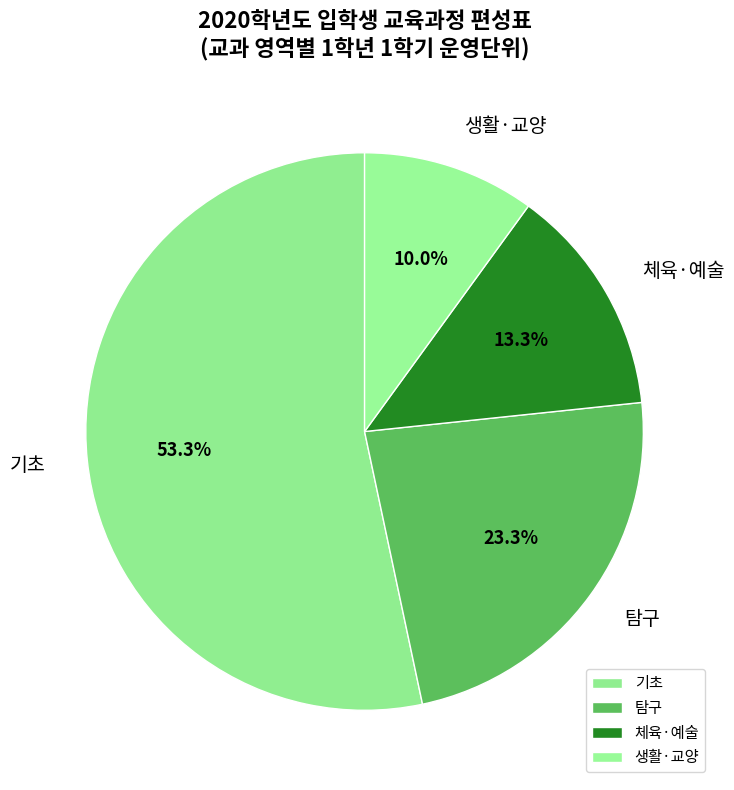

To the nearest percent, what is the difference between the largest and smallest slice percentages?

43%